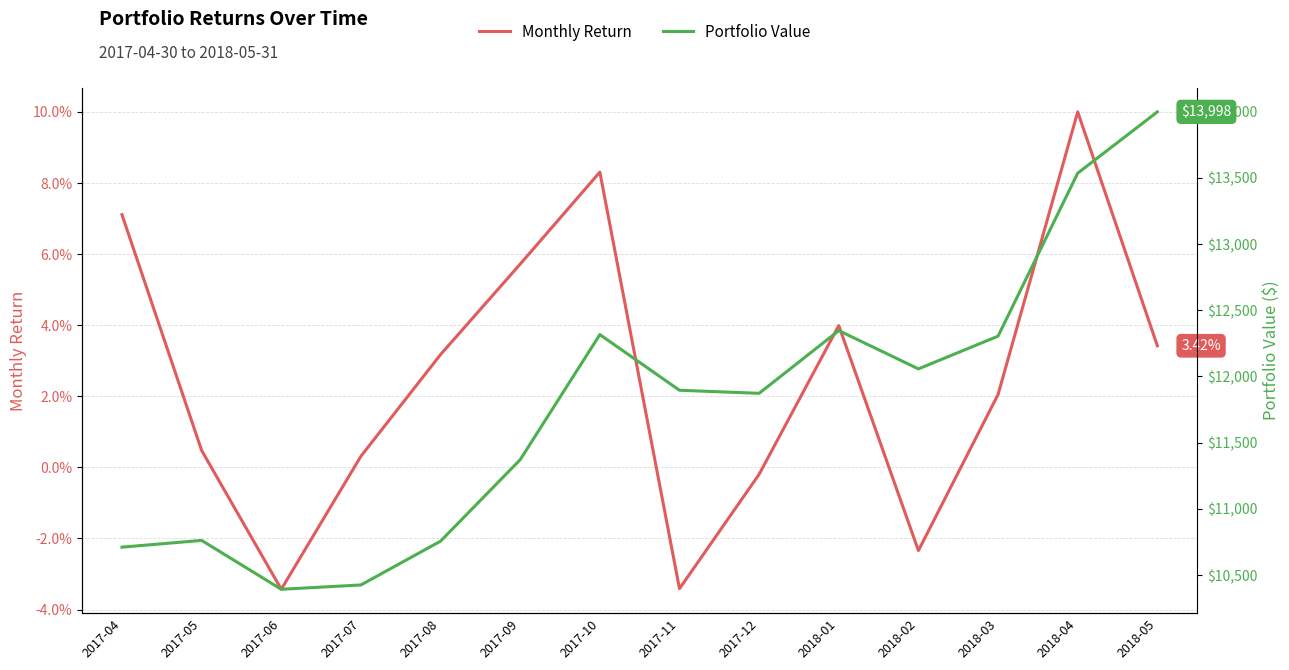

Reading left to right, extract all data points from this chart.

Monthly Return: 0.1	0.0	-0.0	0.0	0.0	0.1	0.1	-0.0	-0.0	0.0	-0.0	0.0	0.1	0.0
Portfolio Value: 10711.0	10762.0	10392.9	10425.4	10756.3	11371.6	12316.2	11895.9	11872.7	12346.4	12057.3	12304.5	13535.2	13998.2